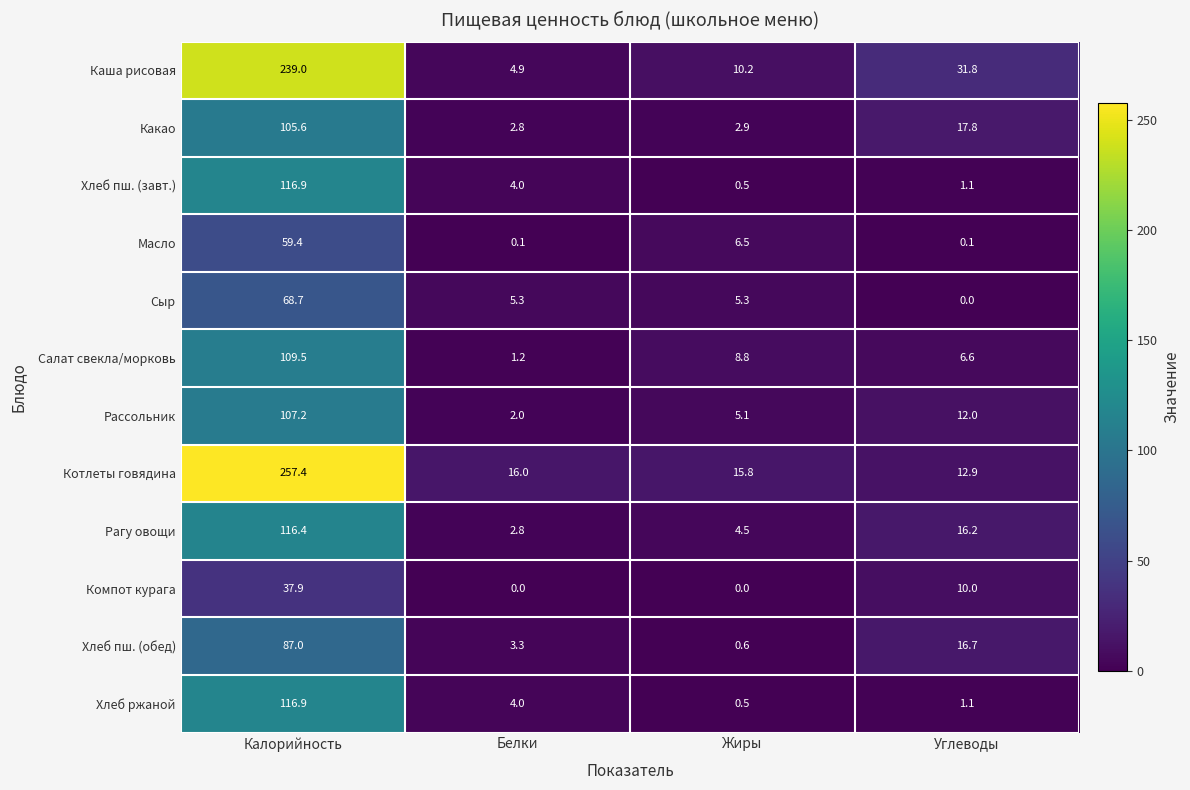

Between Белки and Углеводы, which series saw the biggest shift?

Каша рисовая